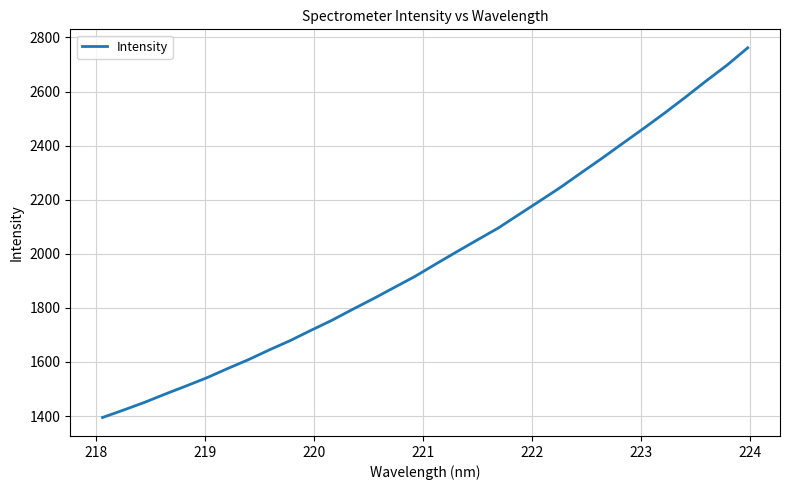

What is the maximum value shown in the chart?

2761.6